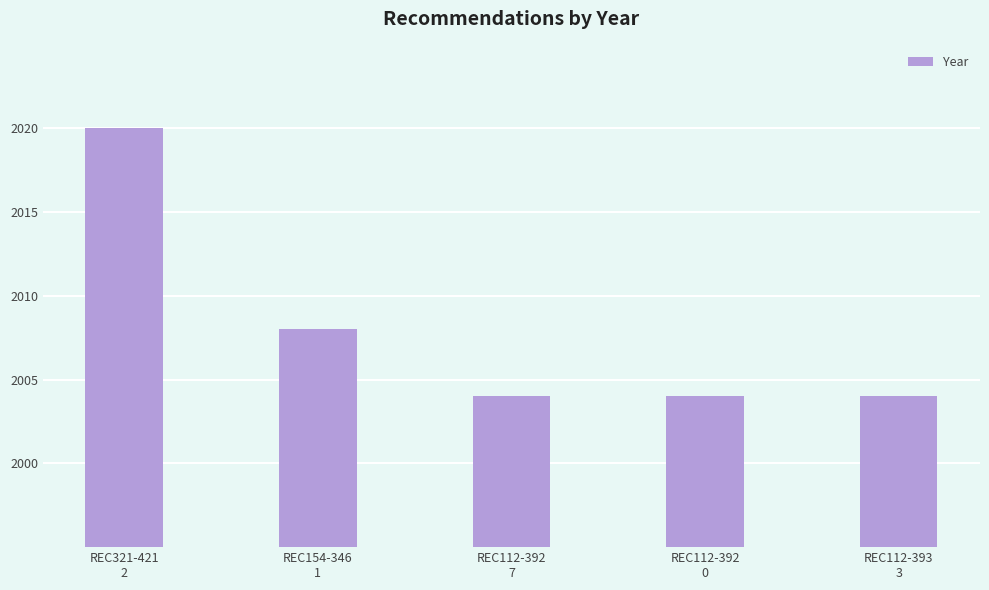

What is the sum of all values?

10040